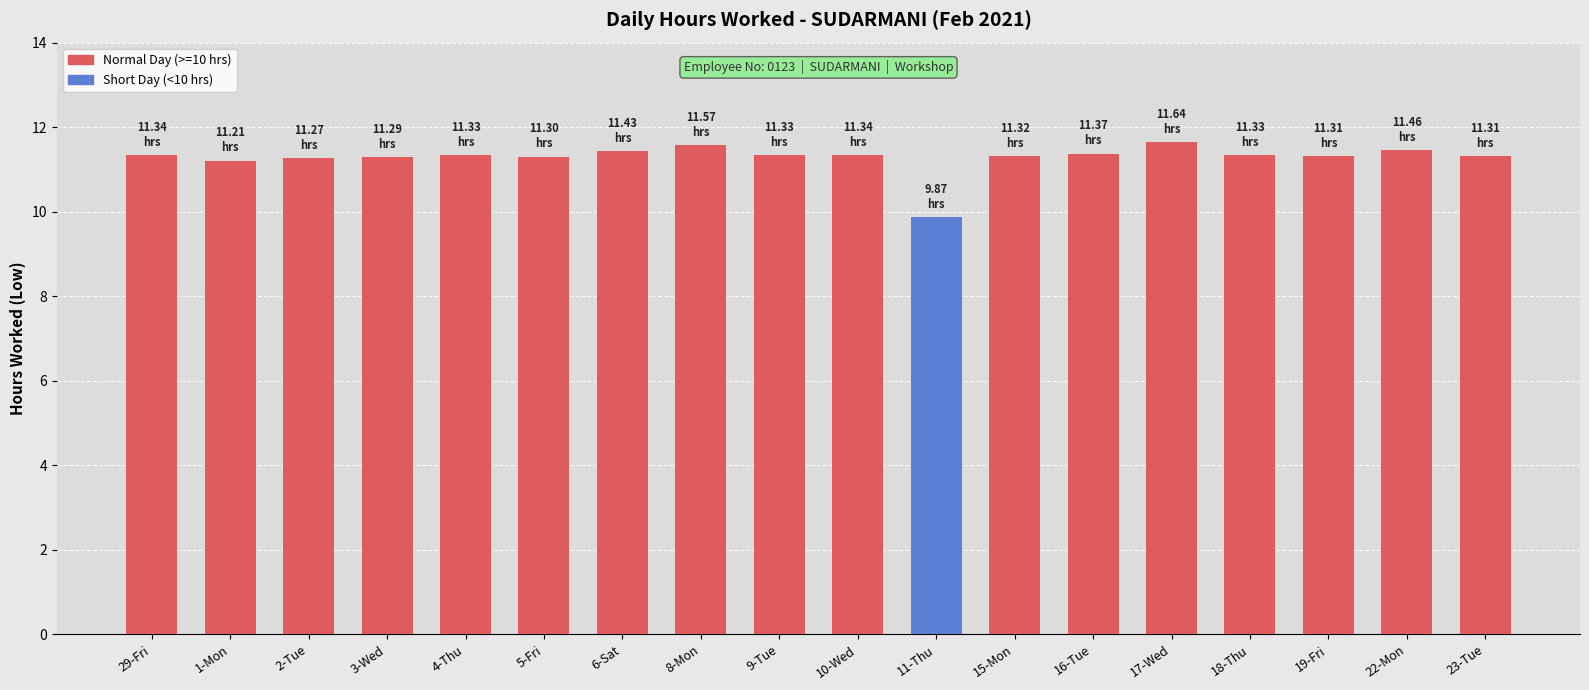

What is the difference between the second highest and second lowest values?

0.4